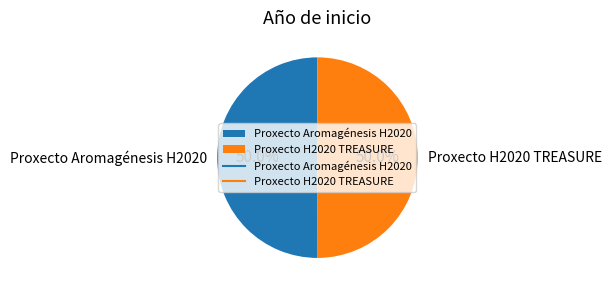

What is the total percentage of Proxecto H2020 TREASURE and Proxecto Aromagénesis H2020?

100.0%